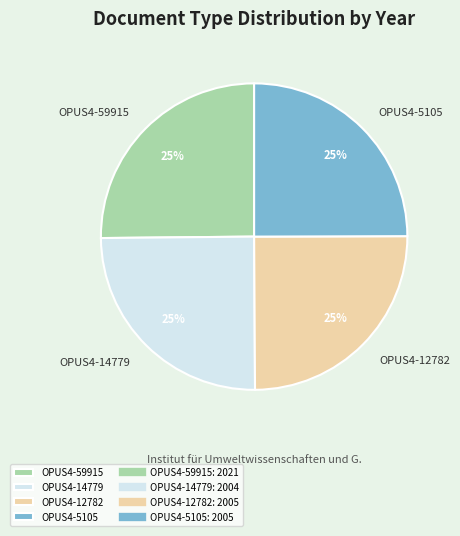

To the nearest percent, what is the average slice percentage?

25%